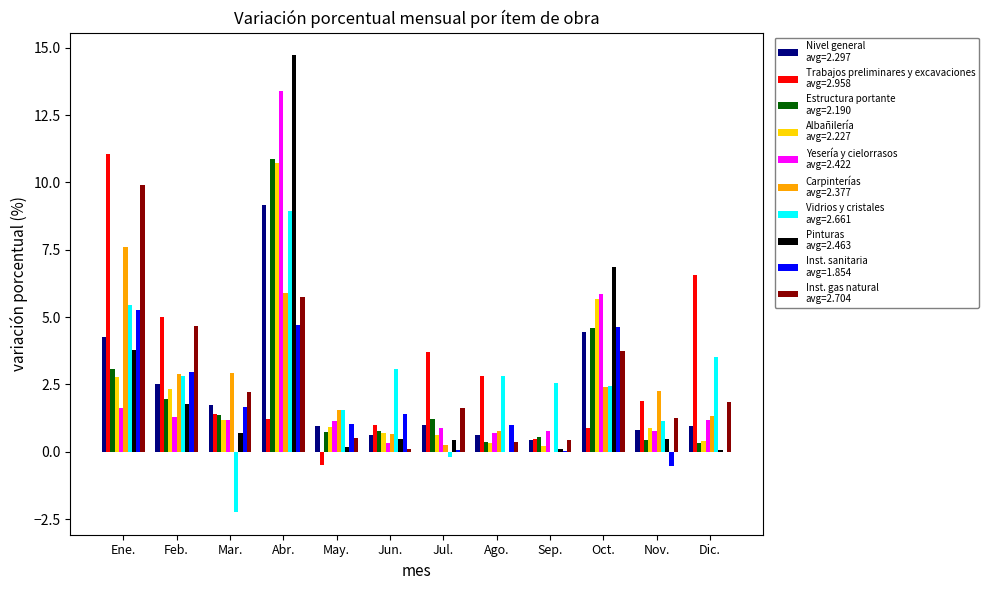

What is the maximum value shown in the chart?

14.7